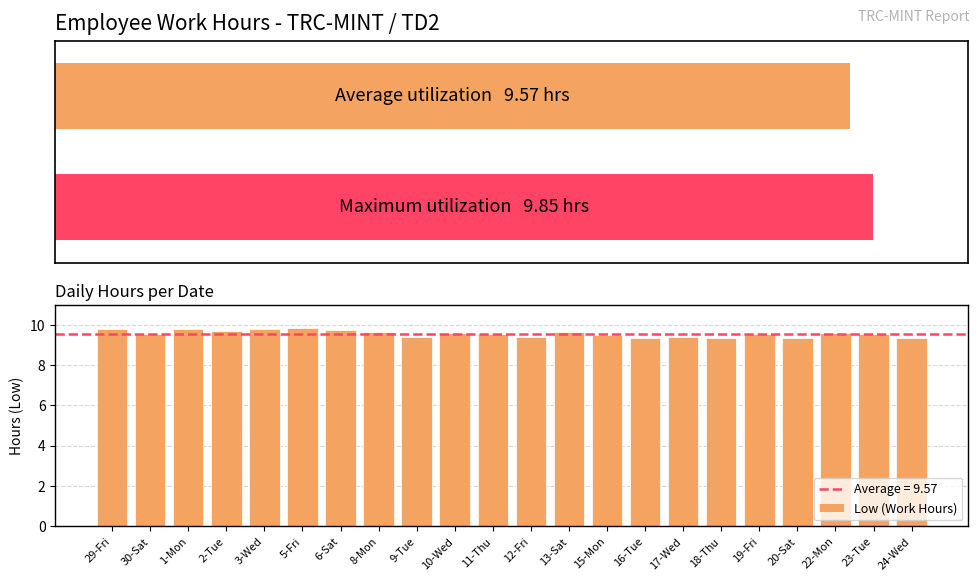

Where is the data nearest to the value 9?

16-Tue